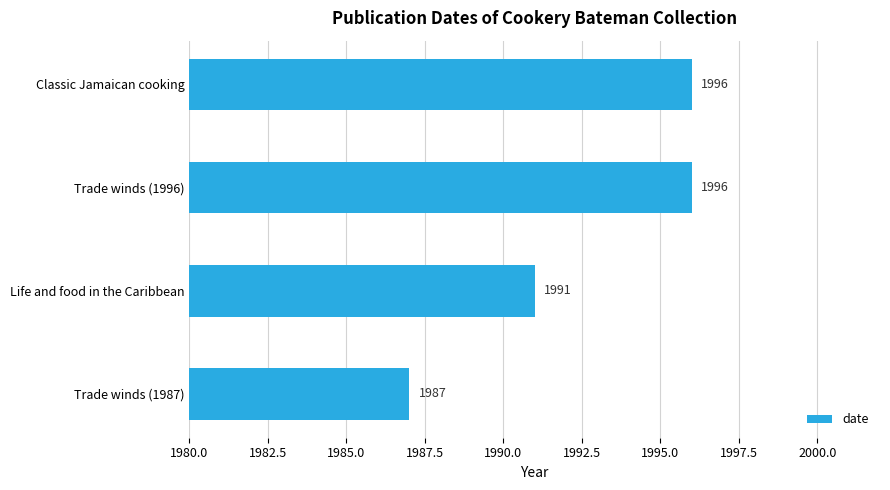

Reading top to bottom, extract all data points from this chart.

1996	1996	1991	1987